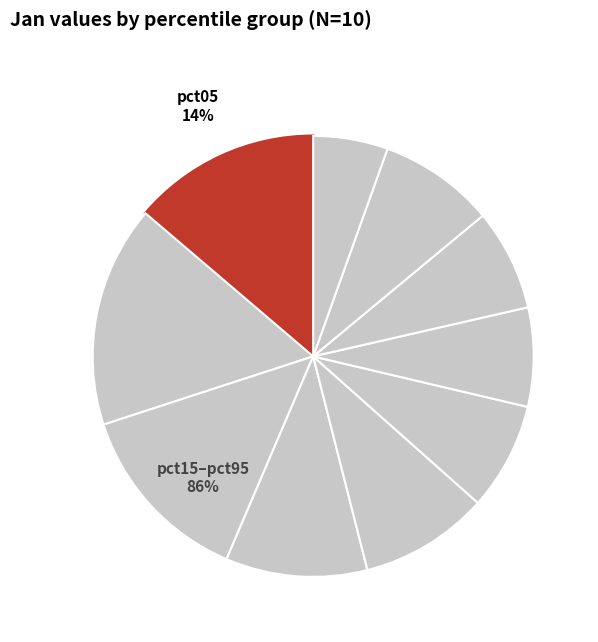

Is there any slice that represents more than half of the pie?

No